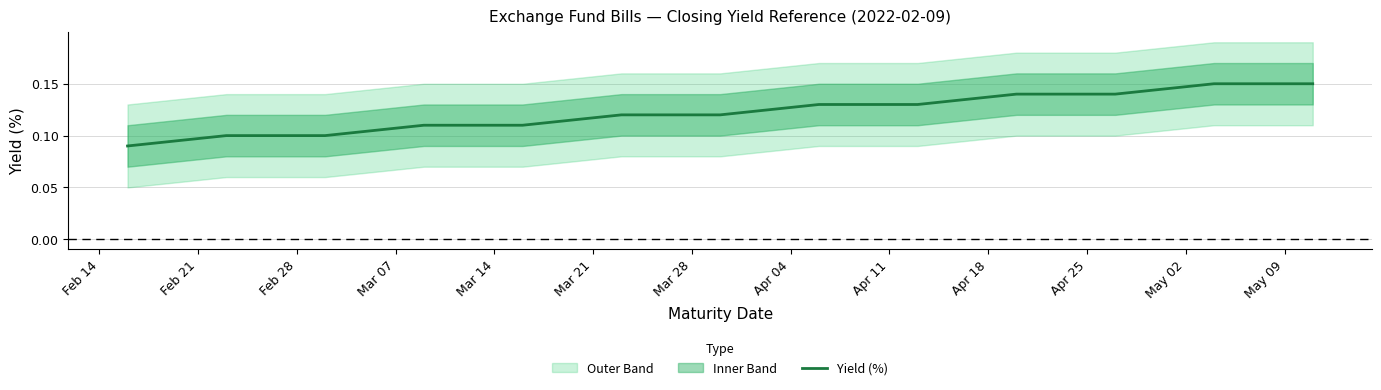

The chart shows a value of 0.2 at Feb 28. True or false?

False